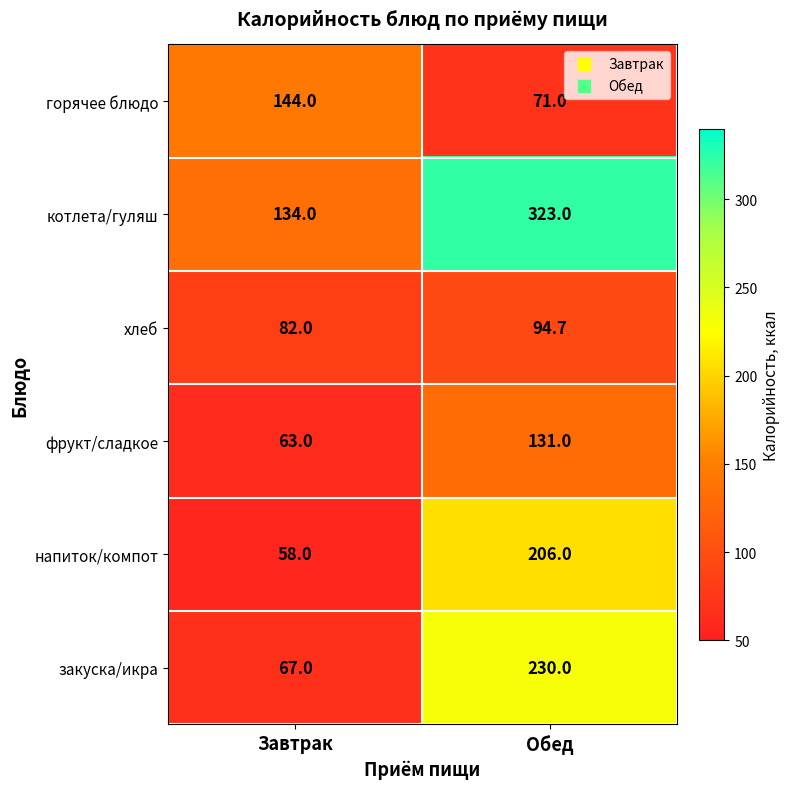

Rank the series by their maximum value, from lowest to highest.

хлеб, фрукт/сладкое, горячее блюдо, напиток/компот, закуска/икра, котлета/гуляш